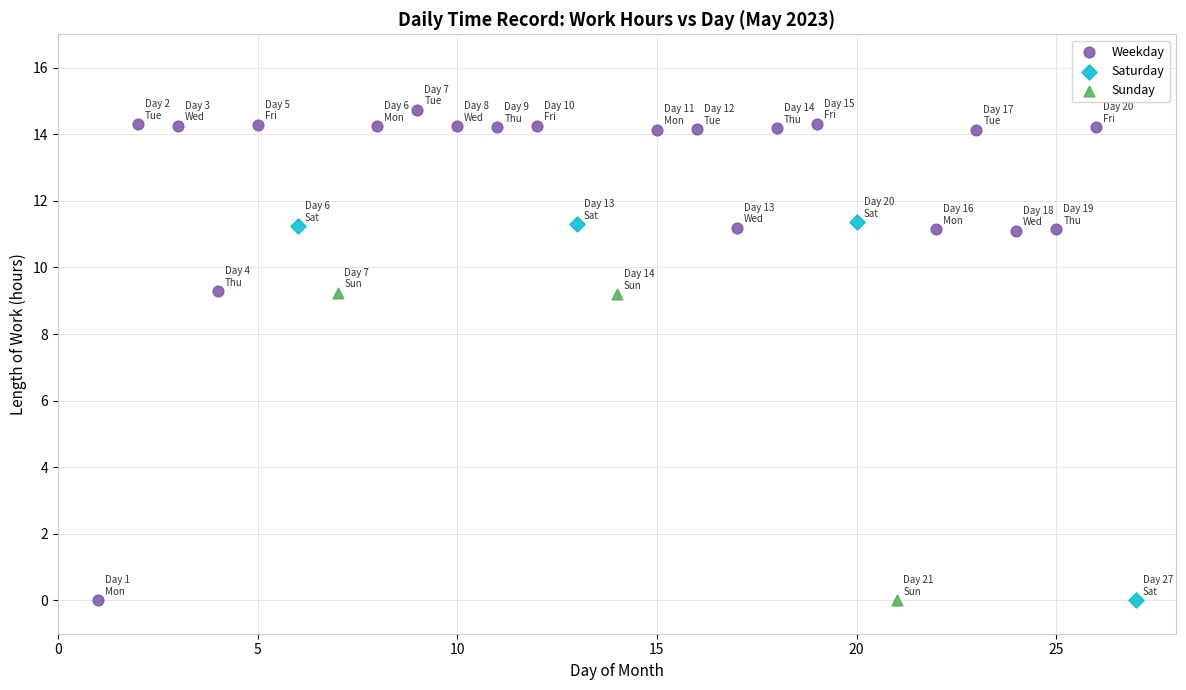

Which series reaches the maximum Y coordinate?

Weekday